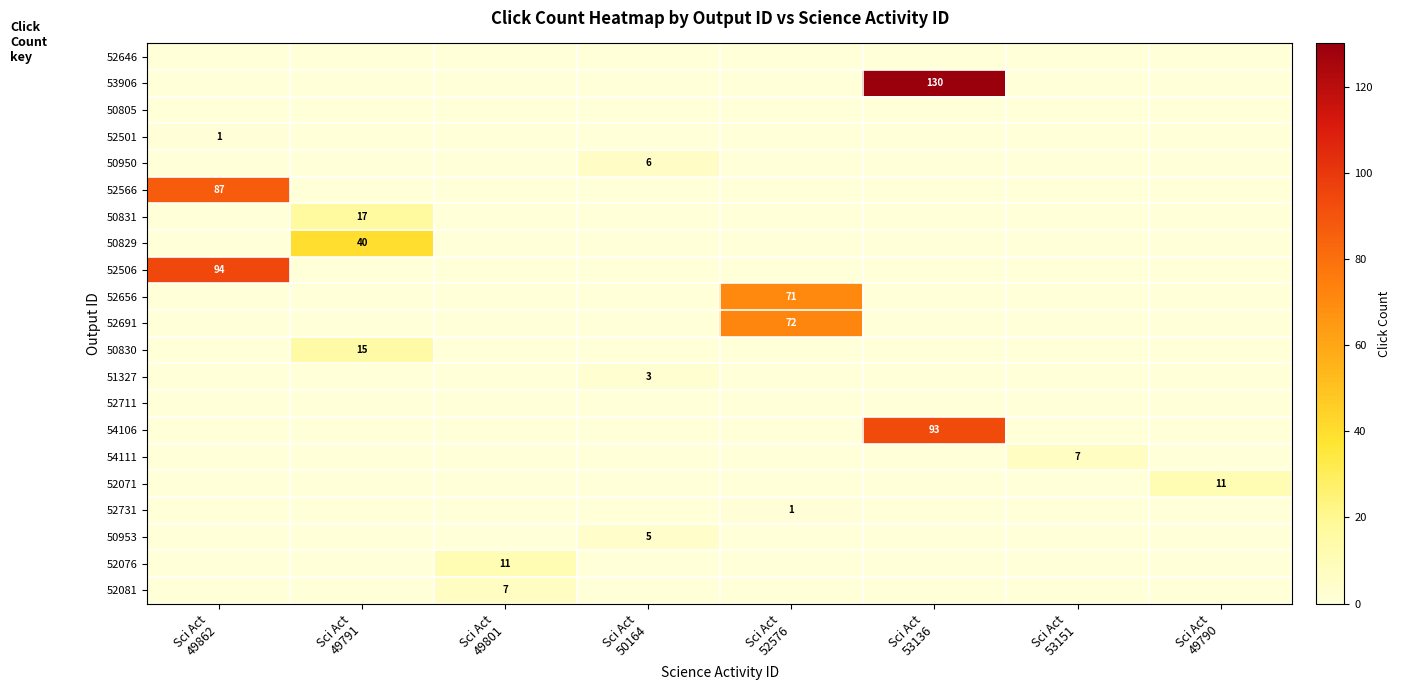

How many categories are shown in the chart?

8